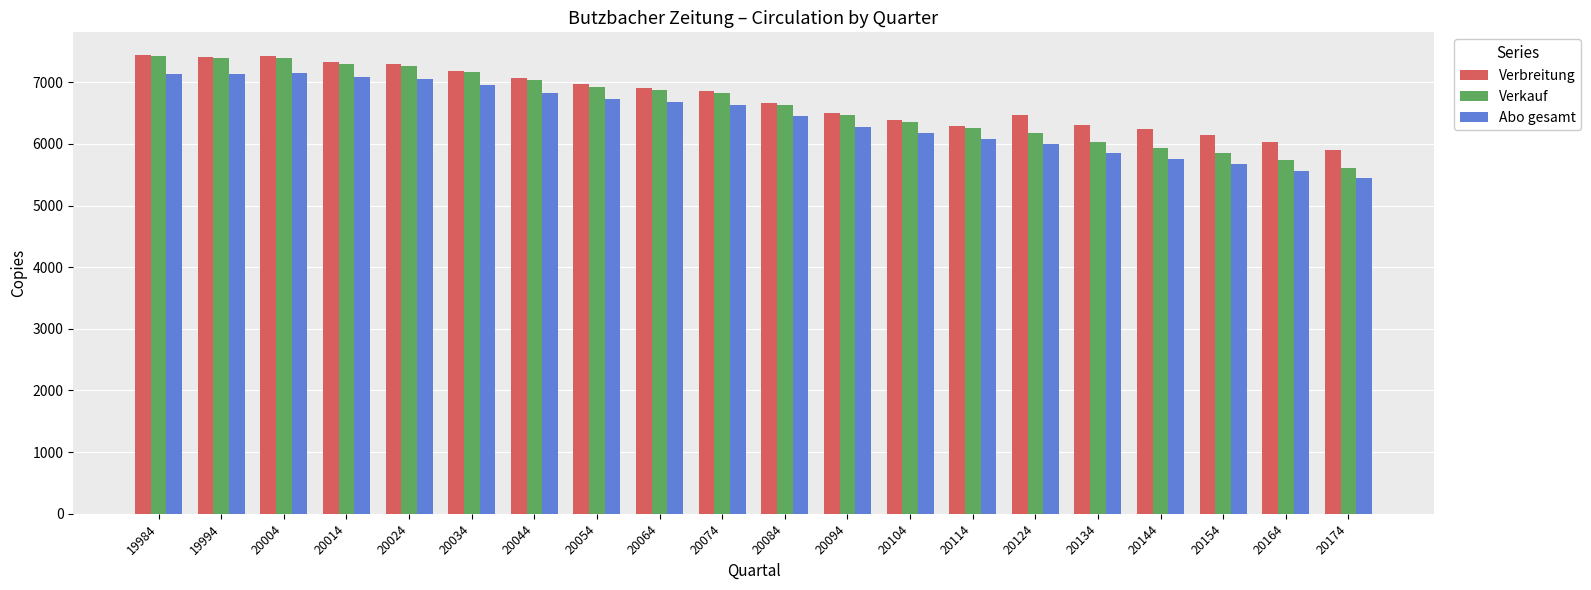

How many values in the Verbreitung series are below 6859?

10